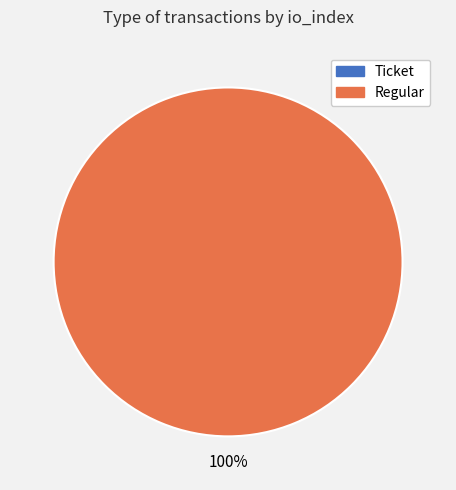

How many segments does this pie chart have?

2